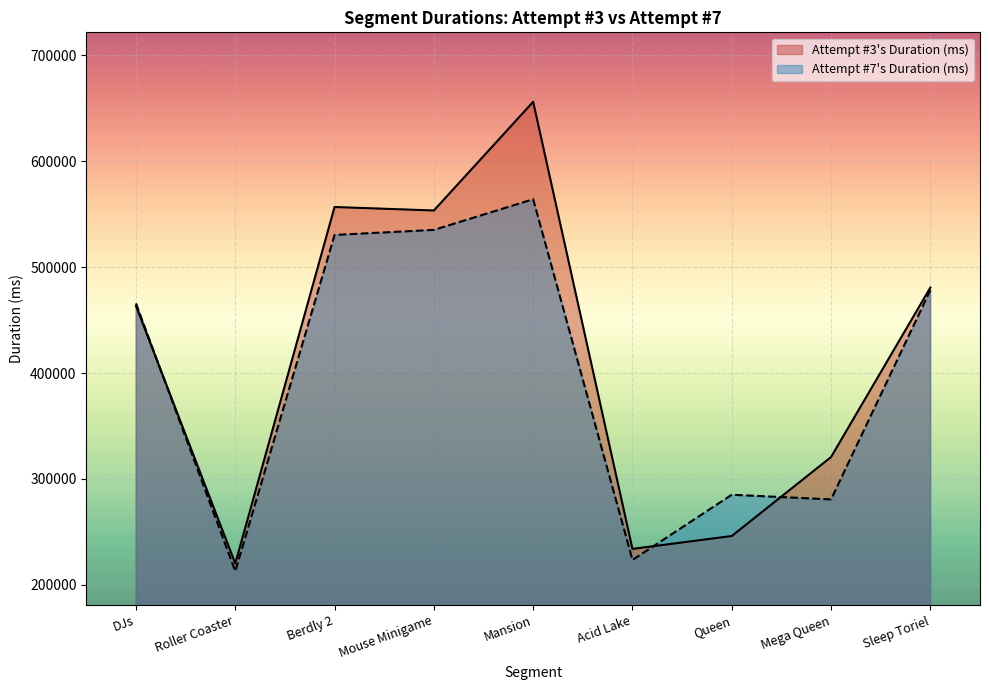

Which series has the largest range (max minus min)?

Attempt #3's Duration (ms)